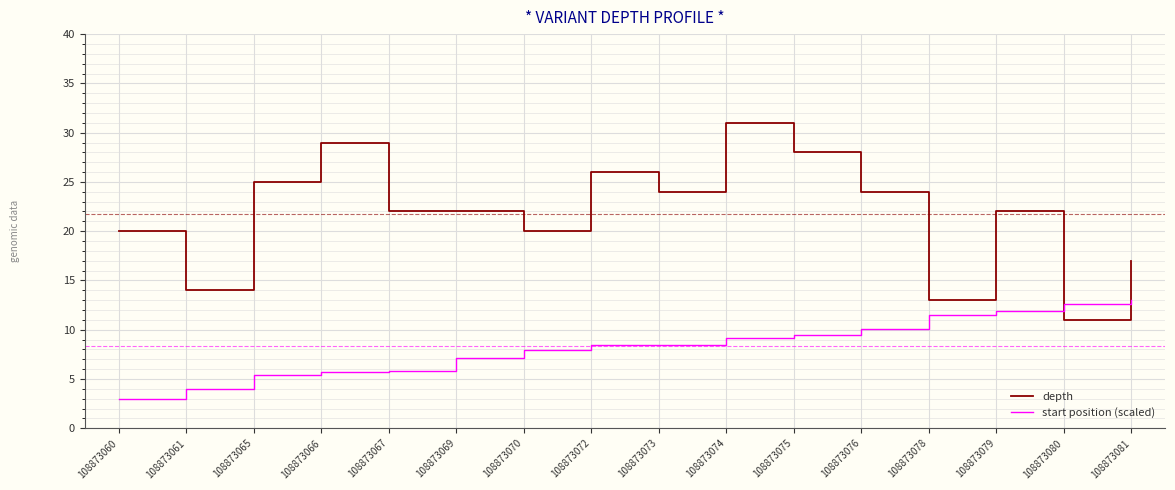

Is this an area chart (filled region under the line)?

No